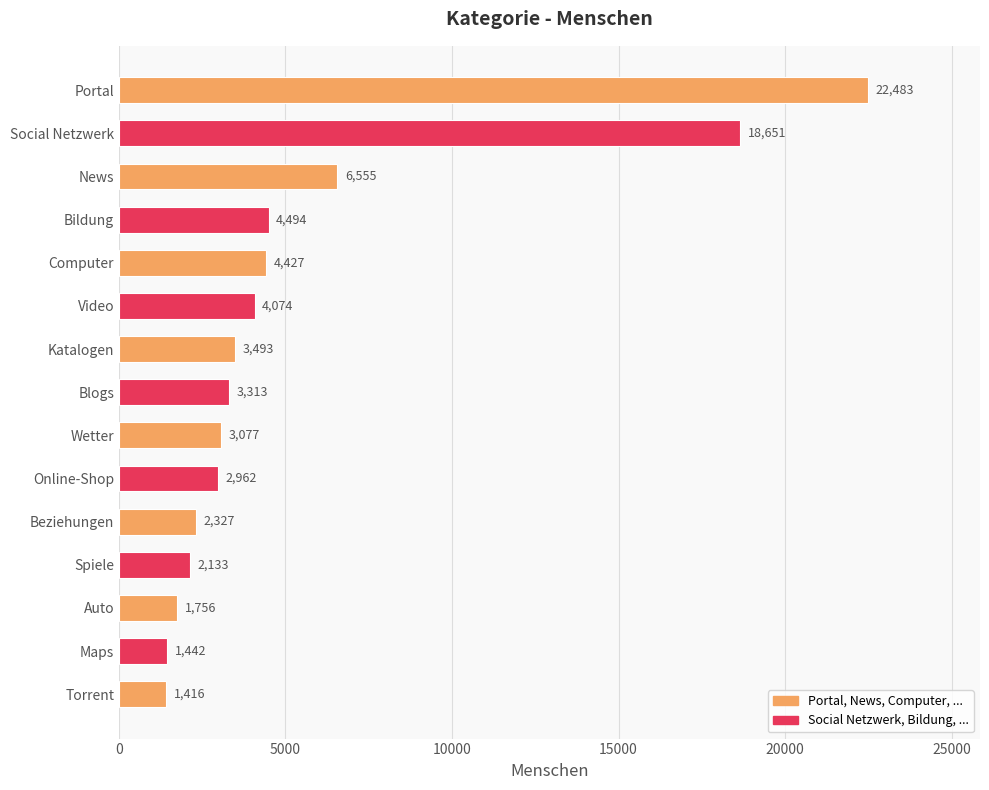

True or false: the data shows 2133 at Spiele.

True